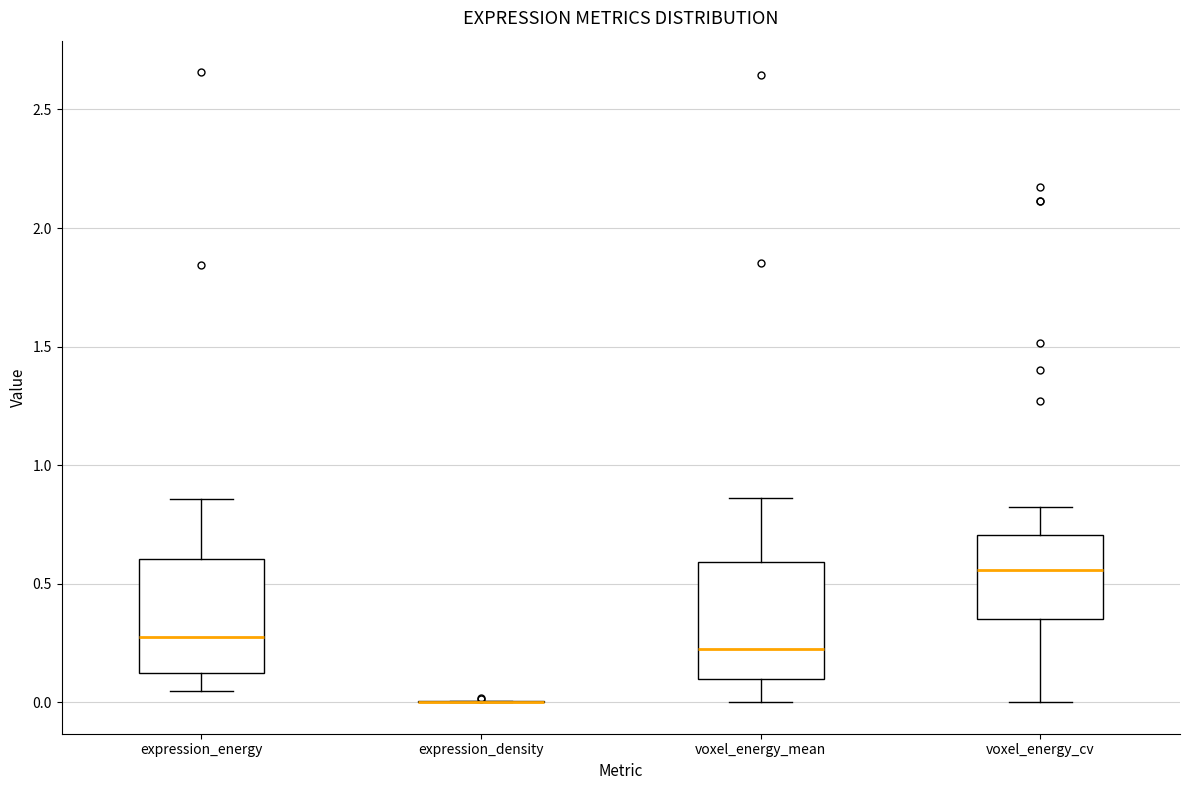

Reading left to right, transcribe this box plot: for each box, give where its median line is, the range the box spans, and where its two whiskers end, as read against the y-axis. The values are not printed on the chart, so give them approximately, as read against the axis.

expression_energy: median 0.25, box 0.10 to 0.60, whiskers 0.05 to 0.85
expression_density: box collapsed to a line at 0.00, whiskers 0.00 to 0.00
voxel_energy_mean: median 0.25, box 0.10 to 0.60, whiskers 0.00 to 0.85
voxel_energy_cv: median 0.55, box 0.35 to 0.70, whiskers 0.00 to 0.80